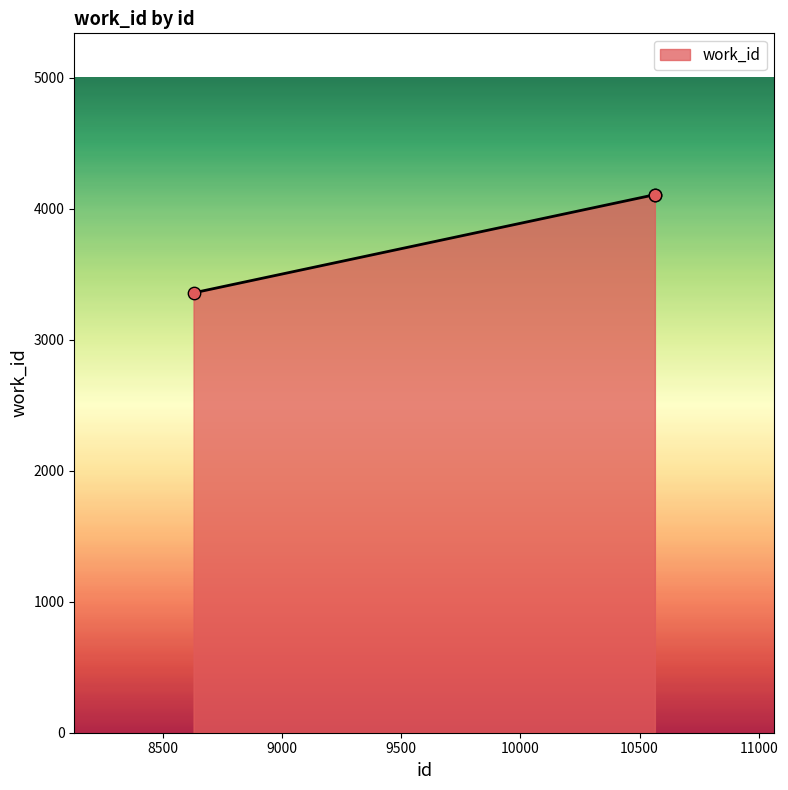

What is the greatest value displayed?

4106